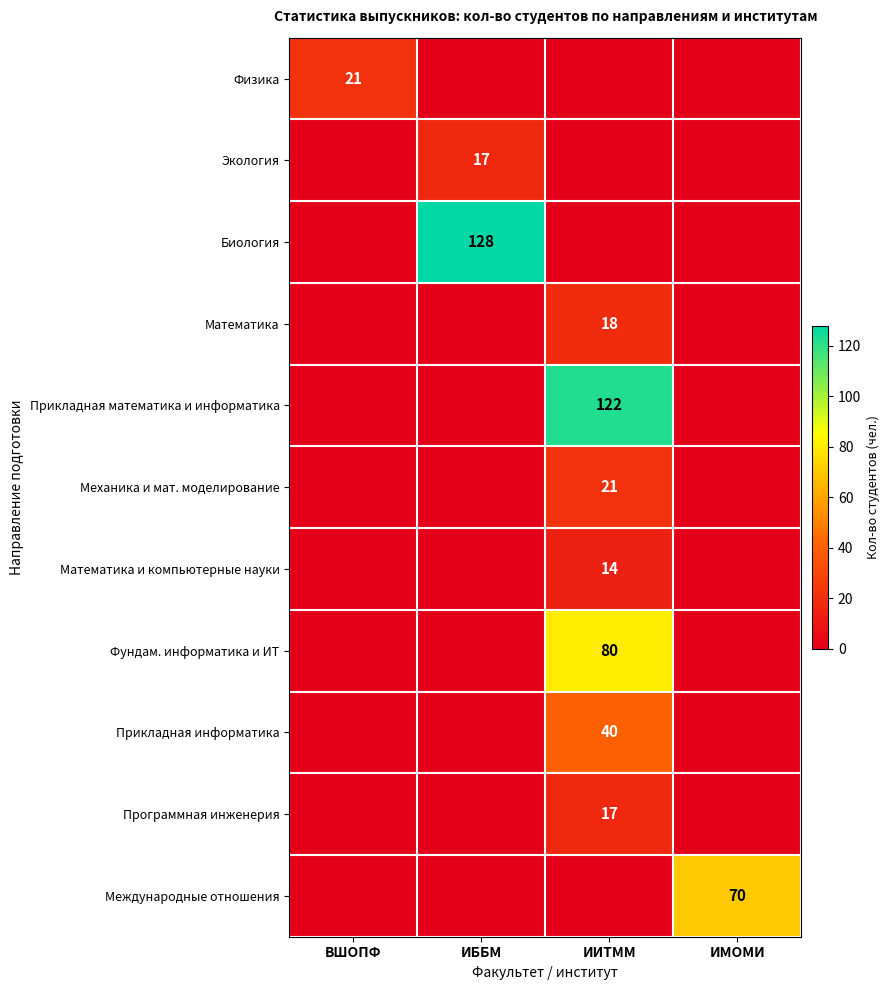

Is the value of Фундам. информатика и ИТ at ИМОМИ greater than the value of Физика at ИББМ?

No